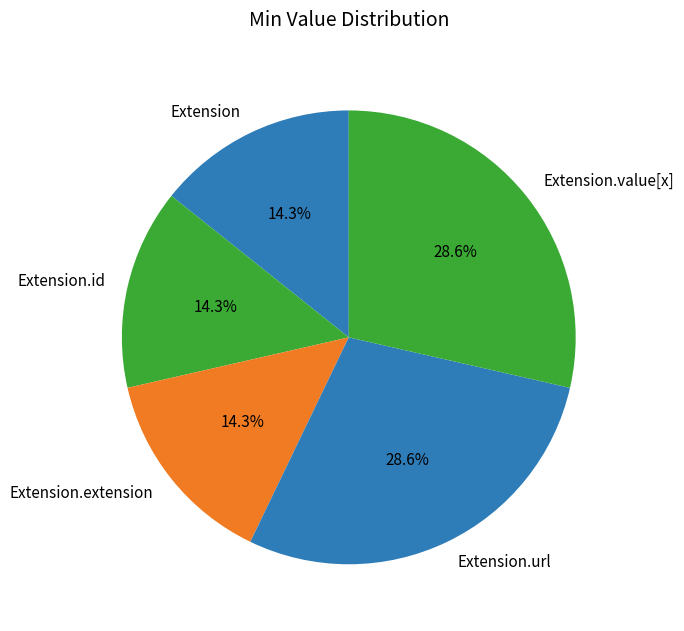

What percentage do Extension.url and Extension.extension together represent?

42.9%